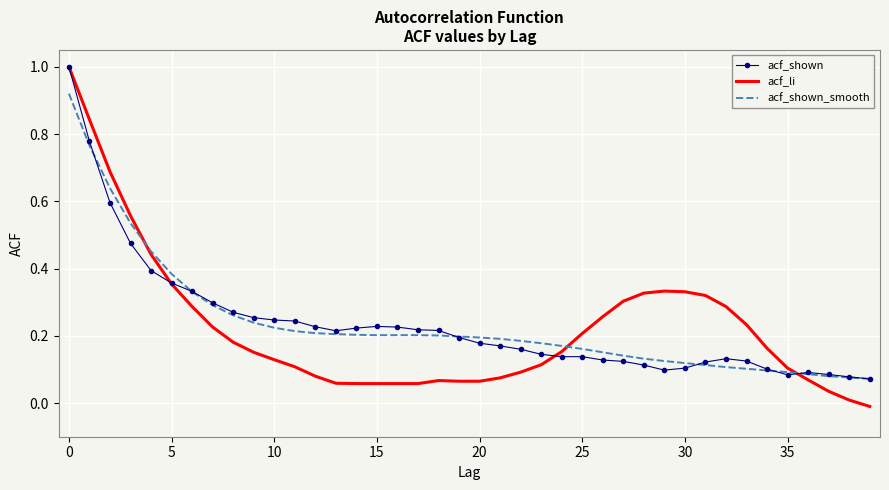

What is the maximum value shown in the chart?

1.0